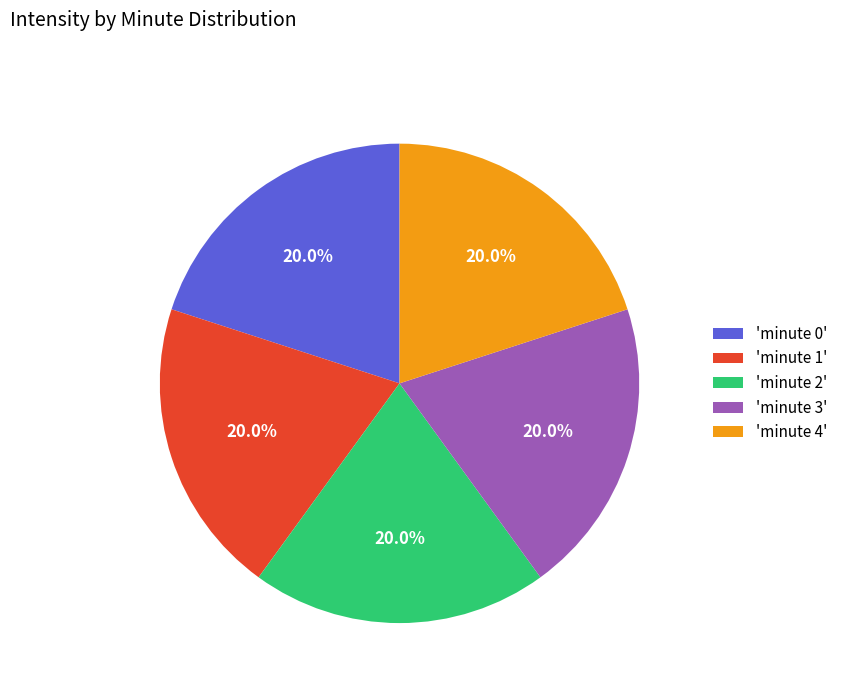

What is the ratio of the value at 'minute 0' to the value at 'minute 1'?

1.0